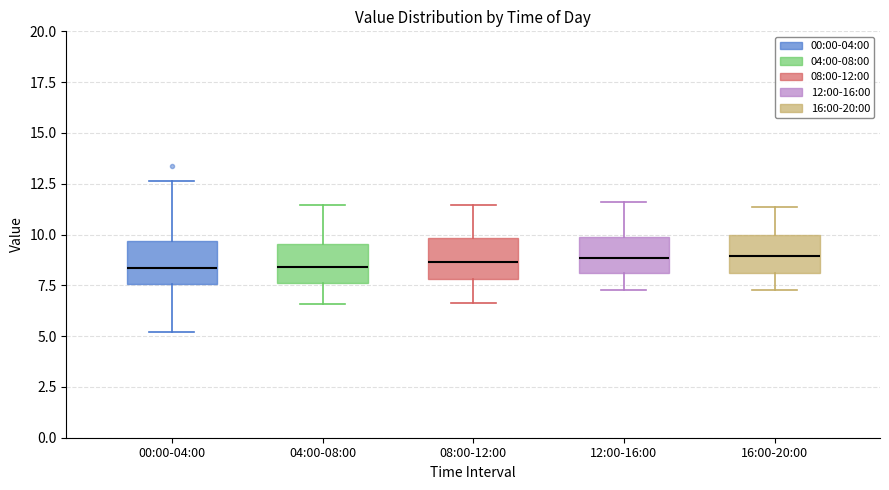

Reading left to right, read every box against the y-axis: the position of its median line, the range the box covers, and the ends of its whiskers. The values are not printed on the chart, so give them approximately, as read against the axis.

00:00-04:00: median 8.5, box 7.5 to 9.5, whiskers 5.0 to 12.5
04:00-08:00: median 8.5, box 7.5 to 9.5, whiskers 6.5 to 11.5
08:00-12:00: median 8.5, box 8.0 to 10.0, whiskers 6.5 to 11.5
12:00-16:00: median 9.0, box 8.0 to 10.0, whiskers 7.5 to 11.5
16:00-20:00: median 9.0, box 8.0 to 10.0, whiskers 7.5 to 11.5